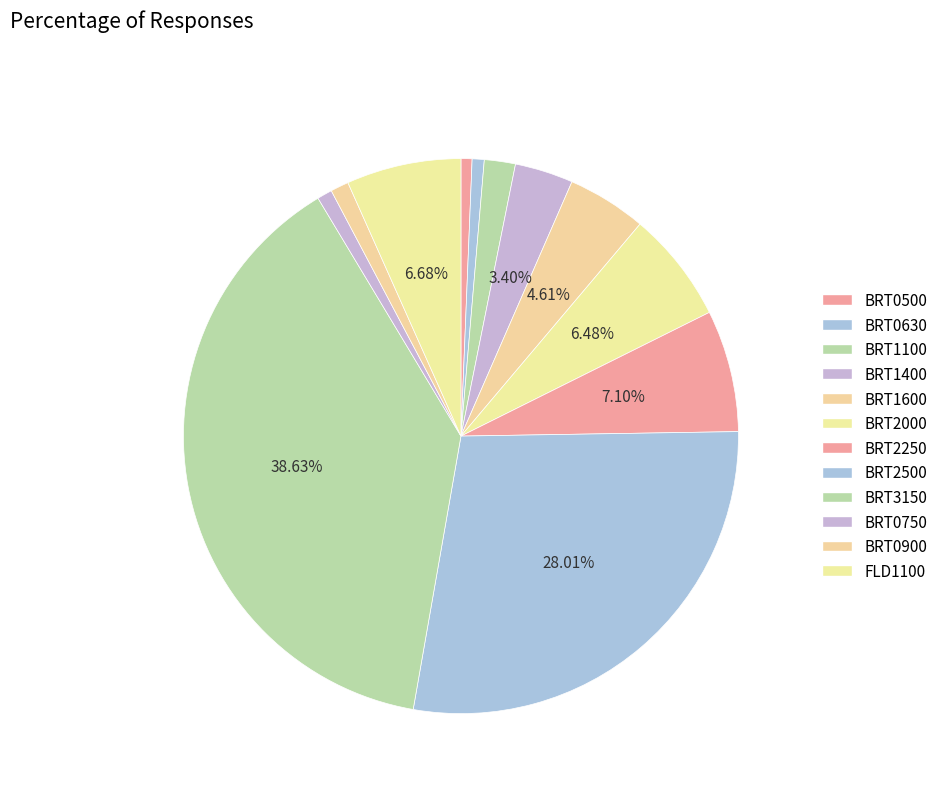

How many segments does this pie chart have?

12